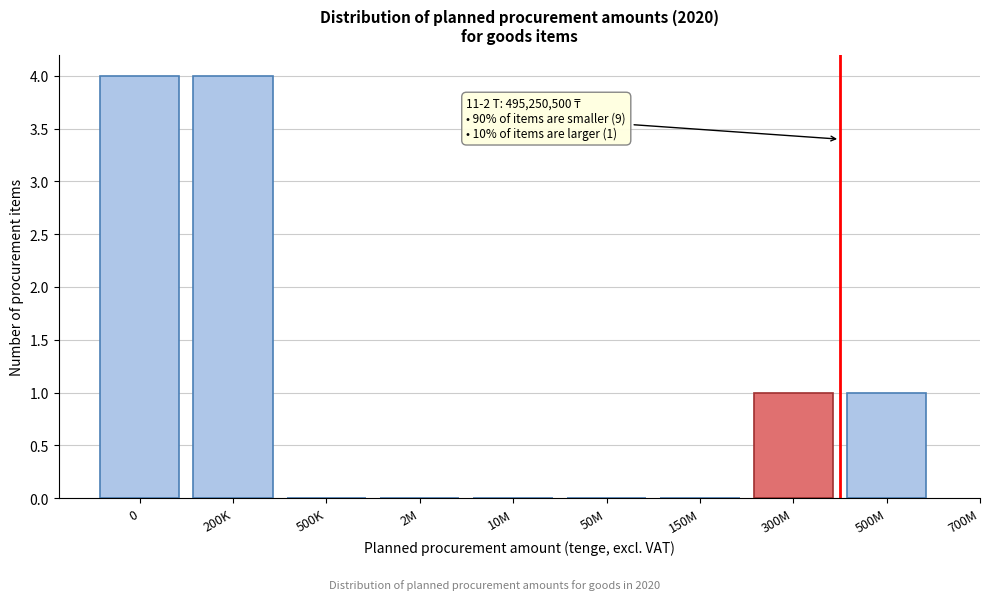

Reading right to left, what are all the values shown in this chart?

500M=1	300M=1	150M=0	50M=0	10M=0	2M=0	500K=0	200K=4	0=4